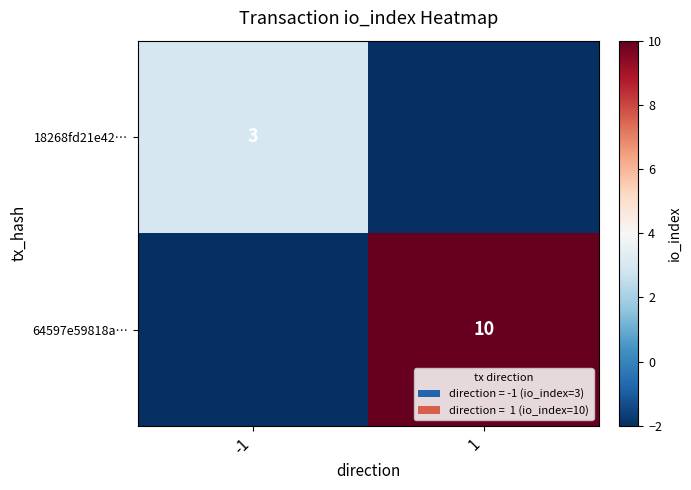

The value of 18268fd21e42… at -1 is 3. True or false?

True